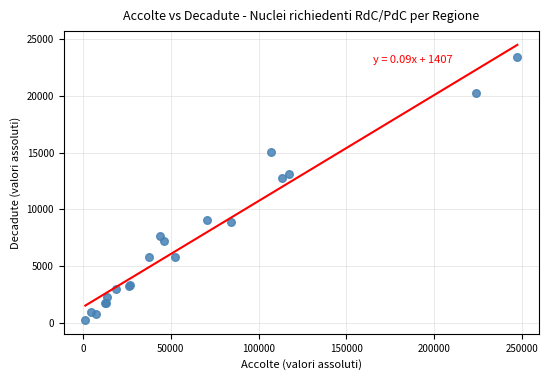

What Y value in the scatter plot is closest to 11846?

12743